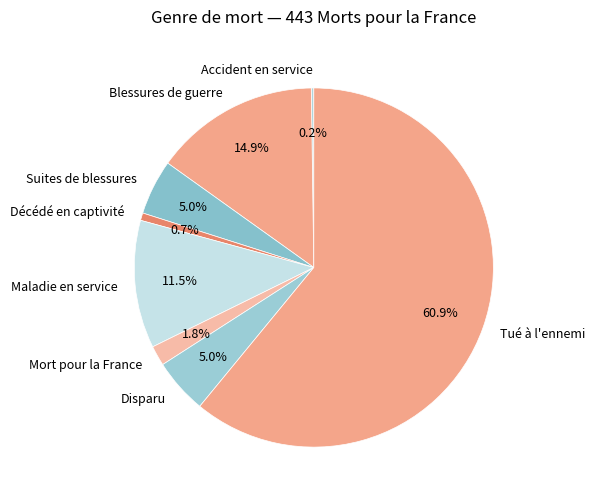

True or false: Blessures de guerre accounts for 15% of the total.

True